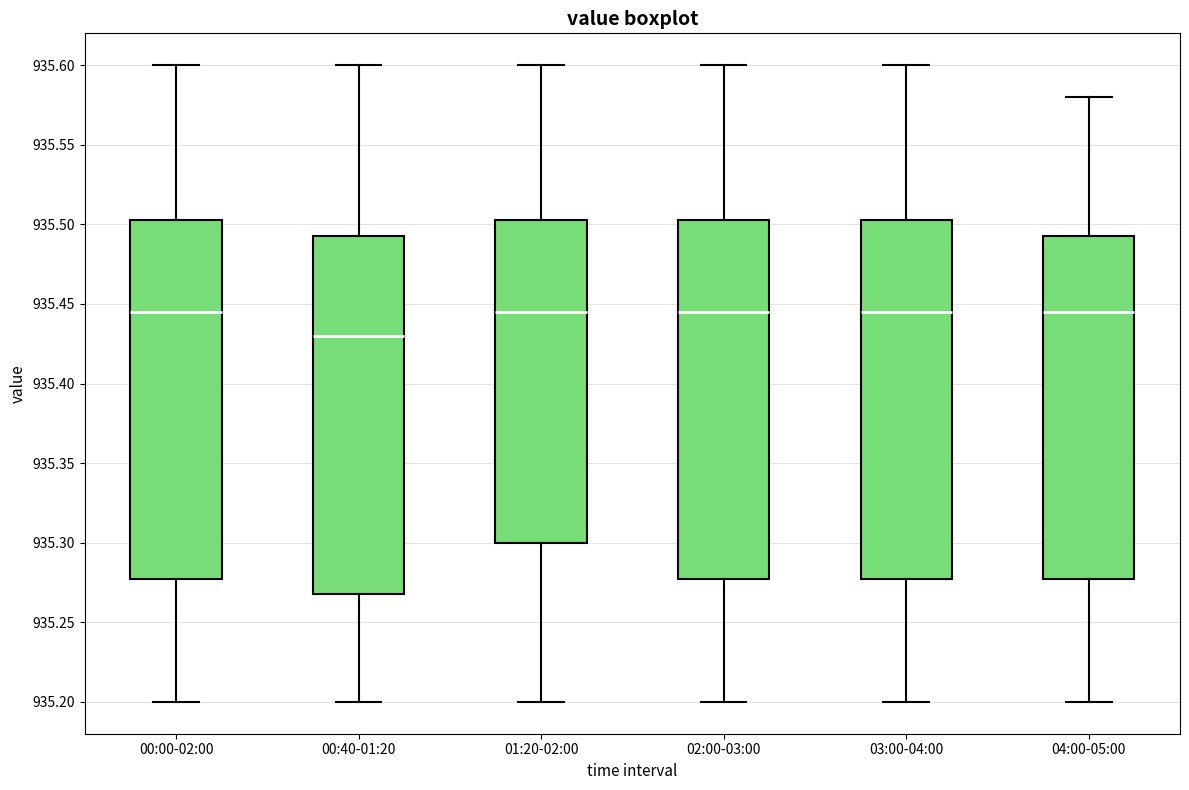

Which box's median line is the lowest?

00:40-01:20